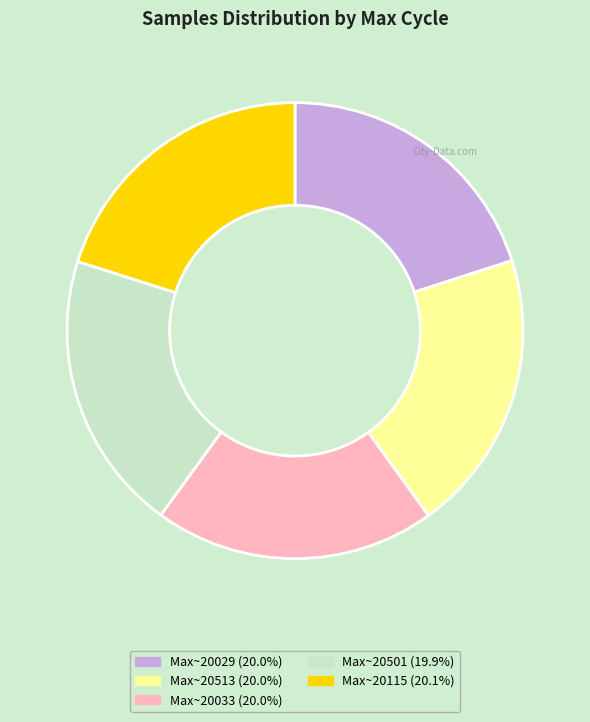

Does any single category account for the majority?

No